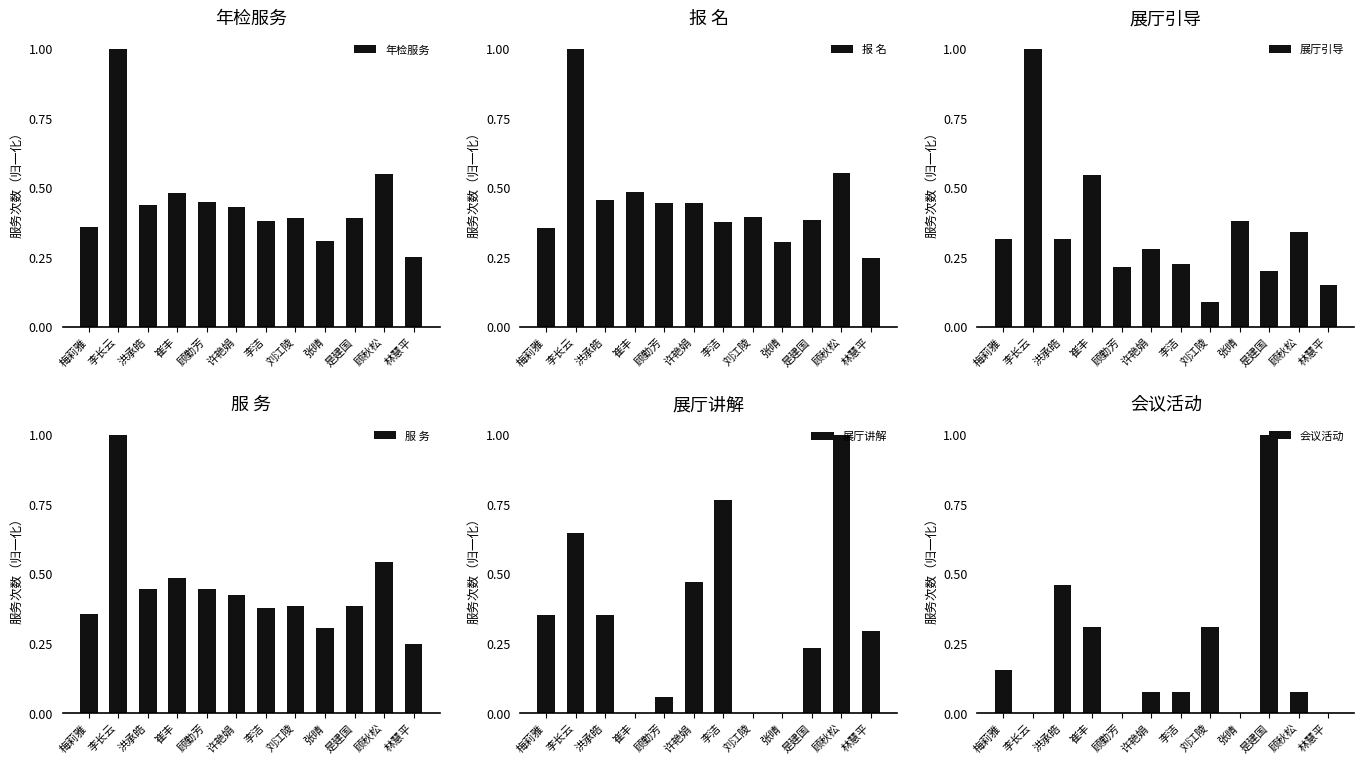

What is the label of the 4th bar from the right?

张晴